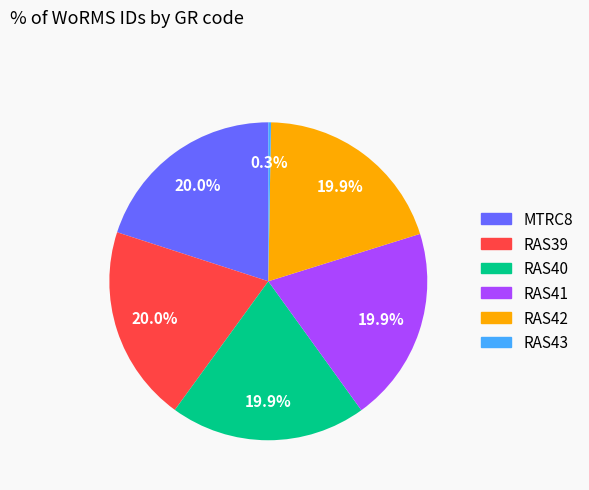

Does any single category account for the majority?

No